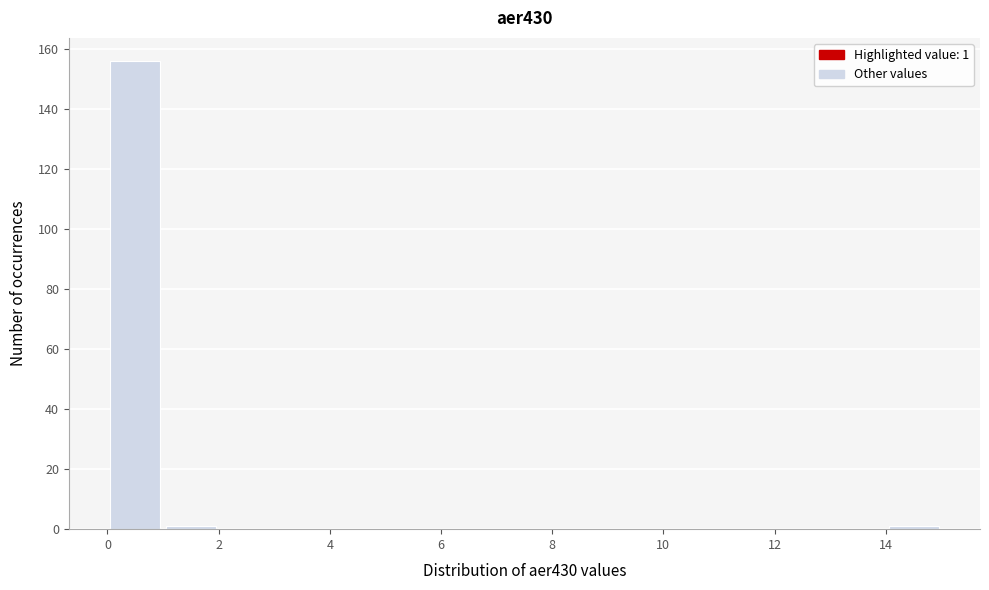

Over which range of the x-axis is the bar tallest?

0 to 1